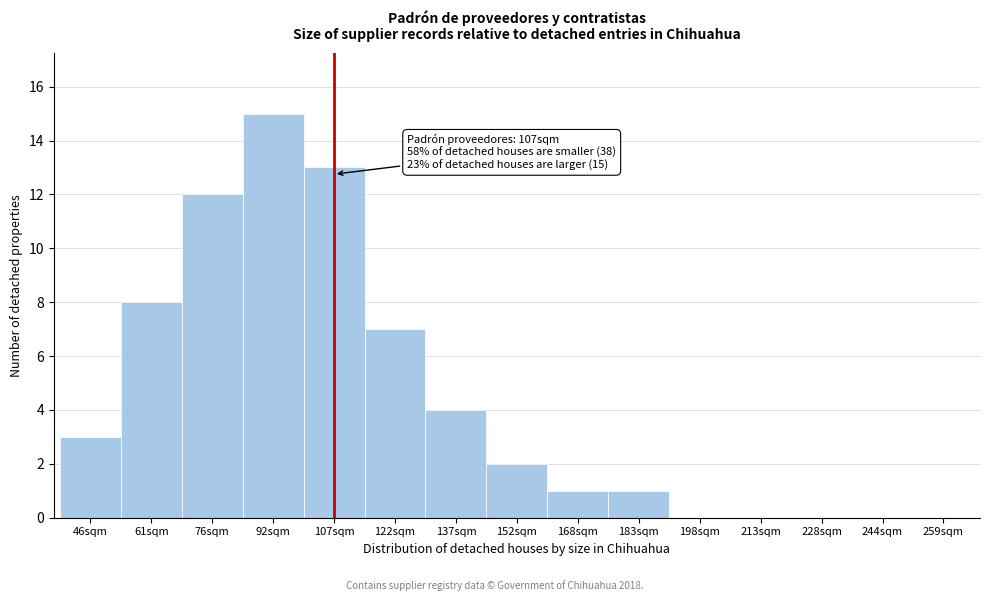

Reading left to right, extract all data points from this chart.

46sqm=3	61sqm=8	76sqm=12	92sqm=15	107sqm=13	122sqm=7	137sqm=4	152sqm=2	168sqm=1	183sqm=1	198sqm=0	213sqm=0	228sqm=0	244sqm=0	259sqm=0